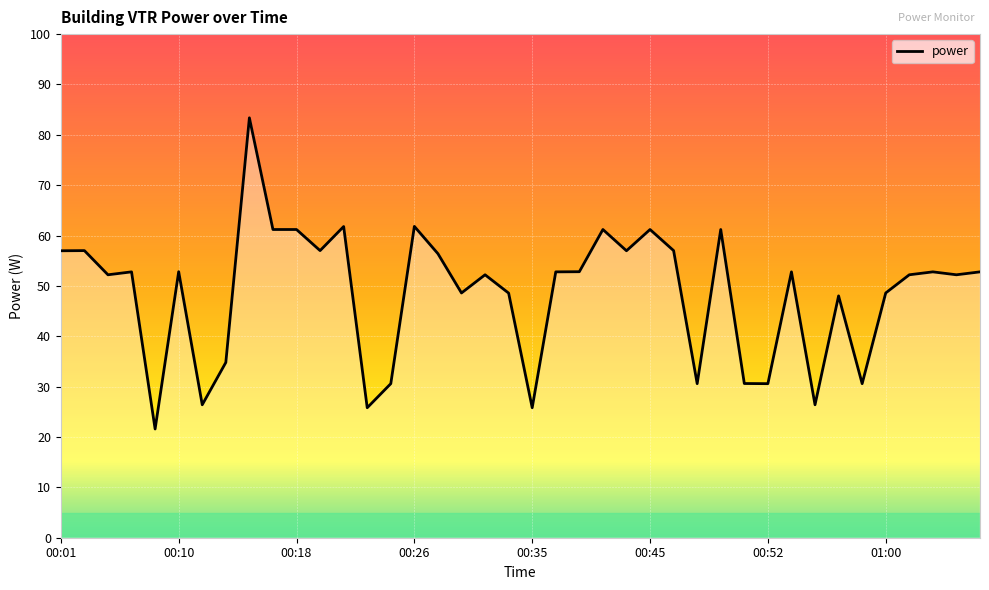

What is the smallest value displayed?

21.6